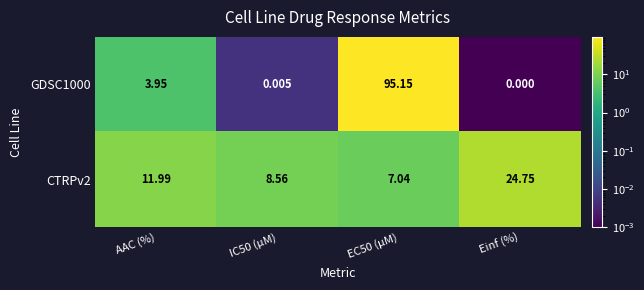

Is the value of CTRPv2 at EC50 (µM) greater than the value of GDSC1000 at EC50 (µM)?

No